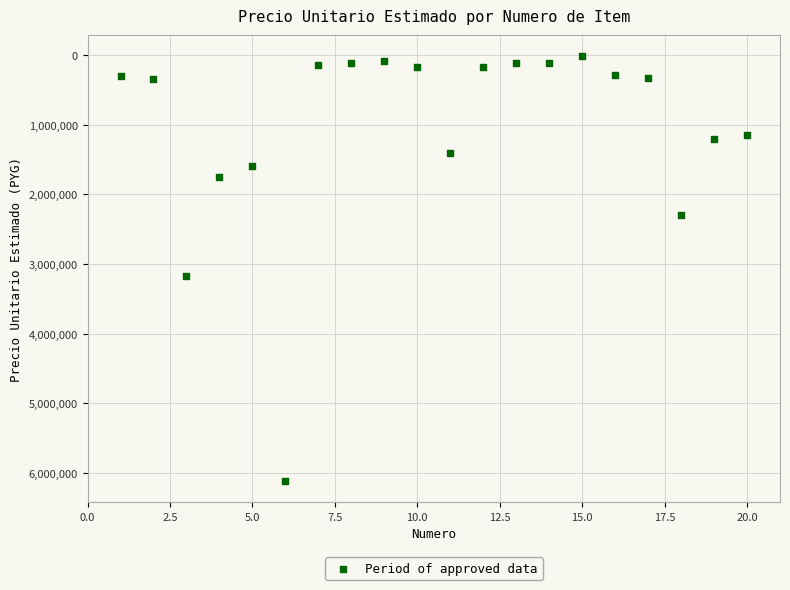

What Y value in the scatter plot is closest to 3063350?

3173625